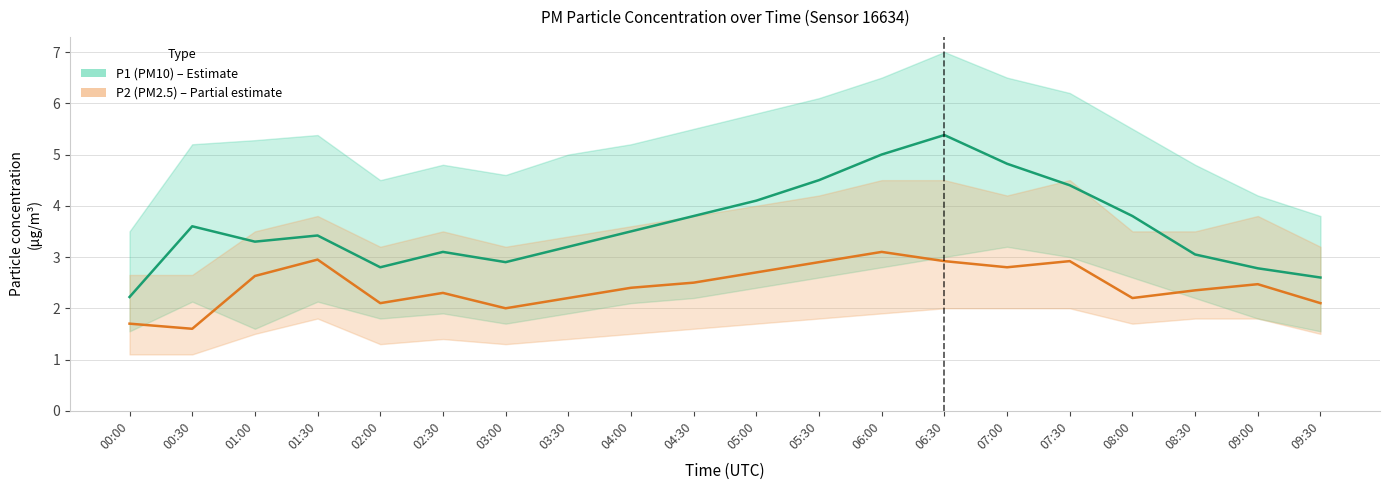

Which series has the largest range (max minus min)?

P1 (PM10)